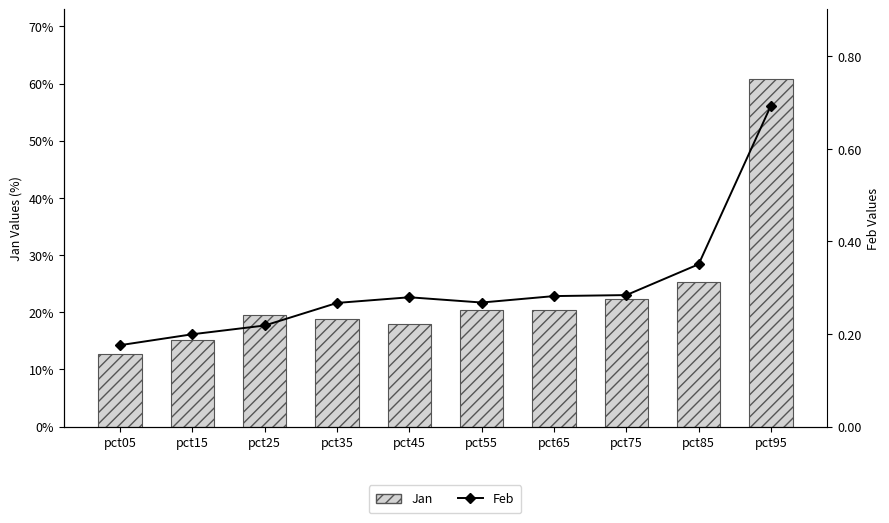

Reading left to right, list all the values displayed in this chart.

Jan (bar): pct05=0.1	pct15=0.2	pct25=0.2	pct35=0.2	pct45=0.2	pct55=0.2	pct65=0.2	pct75=0.2	pct85=0.3	pct95=0.6
Feb (line): pct05=0.2	pct15=0.2	pct25=0.2	pct35=0.3	pct45=0.3	pct55=0.3	pct65=0.3	pct75=0.3	pct85=0.4	pct95=0.7